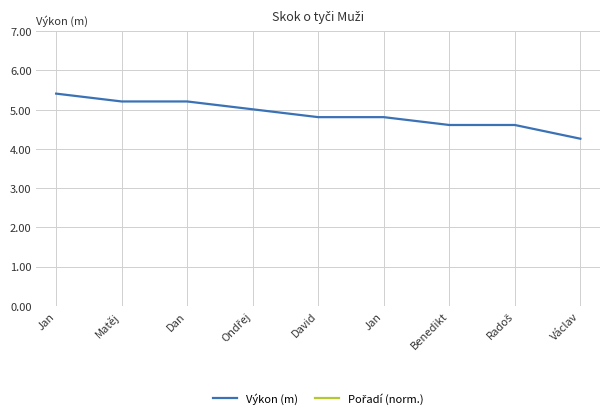

Rank the series at Jan from lowest to highest value.

Výkon (m), Pořadí (norm.)